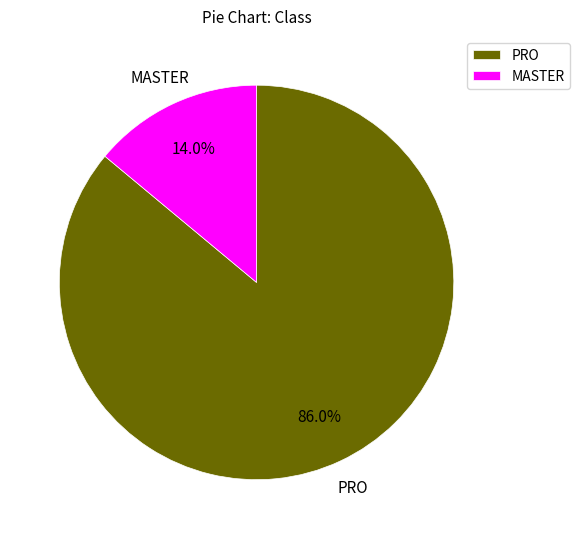

Do MASTER and PRO together represent more than half of the pie?

Yes